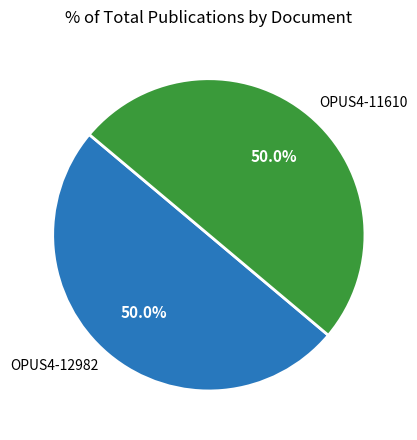

To the nearest percent, what is the average slice percentage?

50%